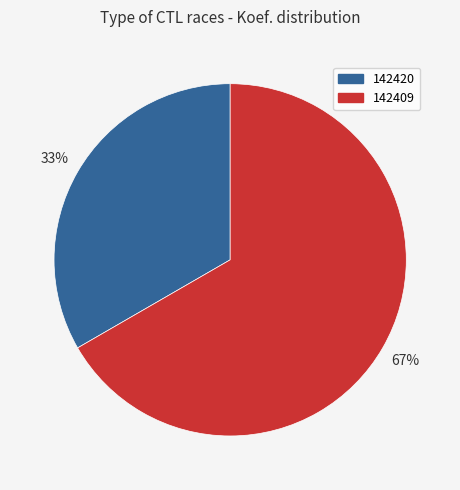

Is it true that 142420 is 33% of the pie?

True